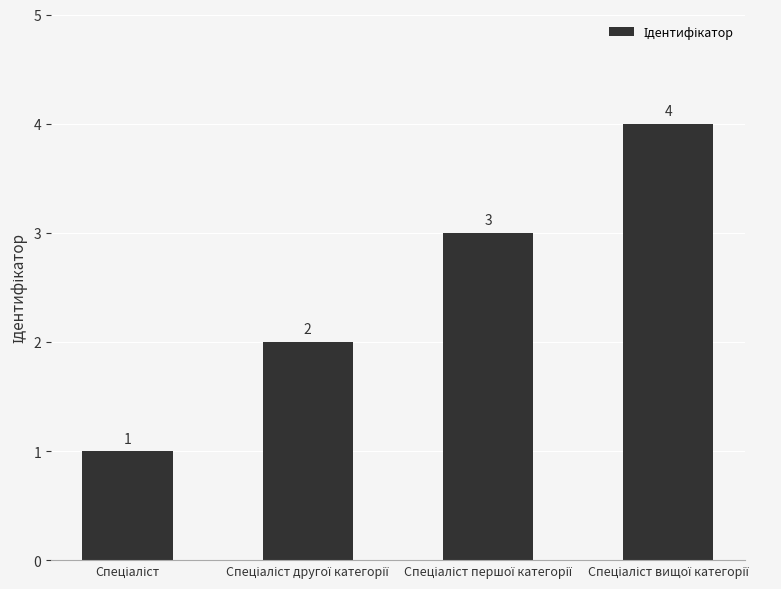

What is the difference between the maximum and minimum values?

3